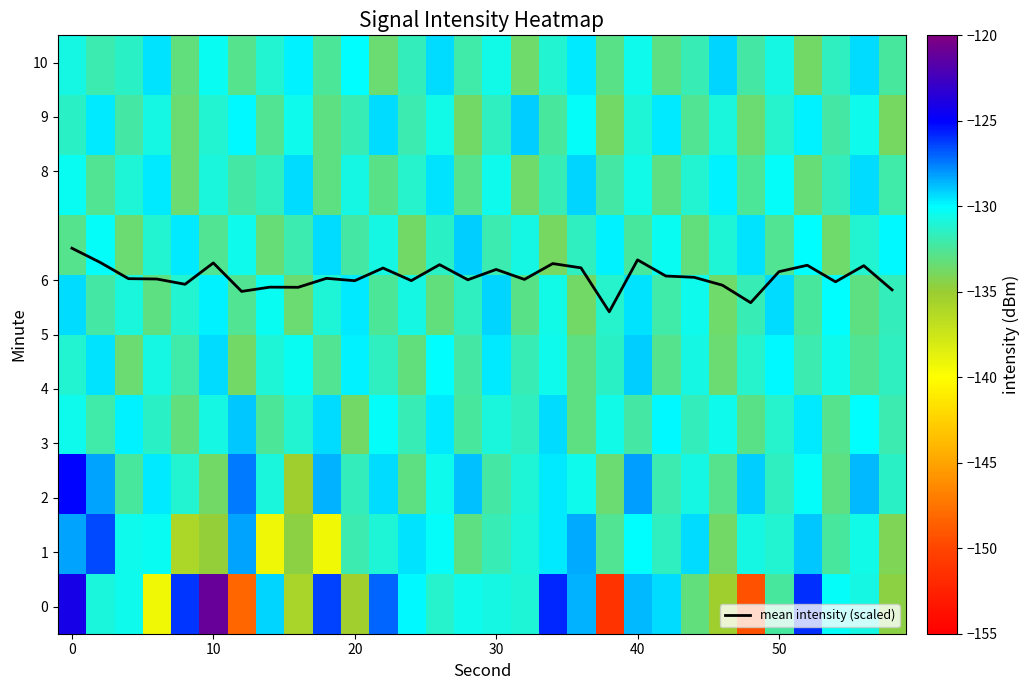

Which series has the largest total across all categories?

mean intensity (scaled)